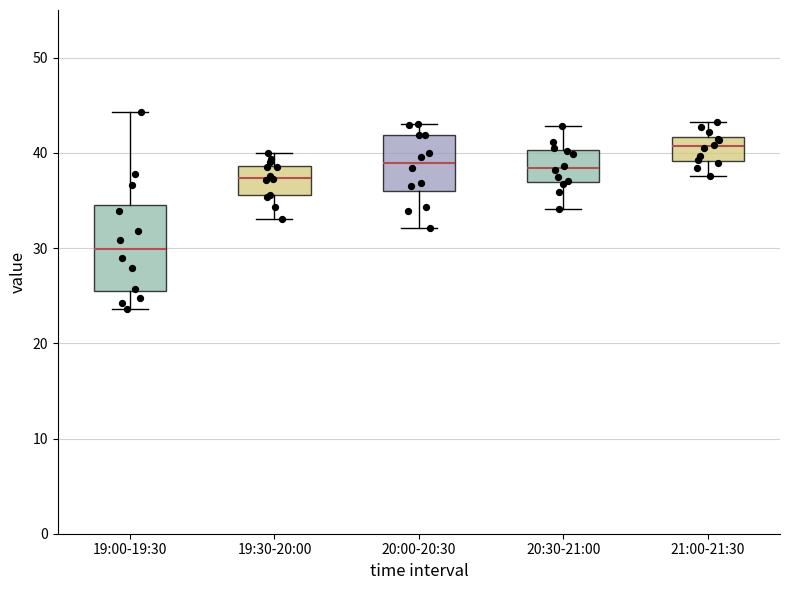

Which box's median line is the highest?

21:00-21:30